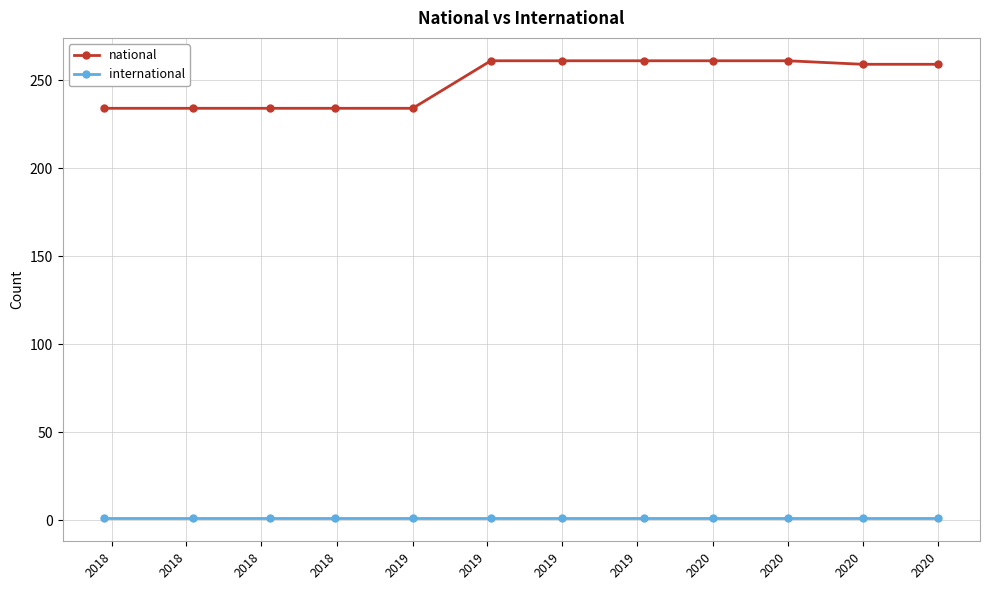

Rank the series by their average value, from highest to lowest.

national, international